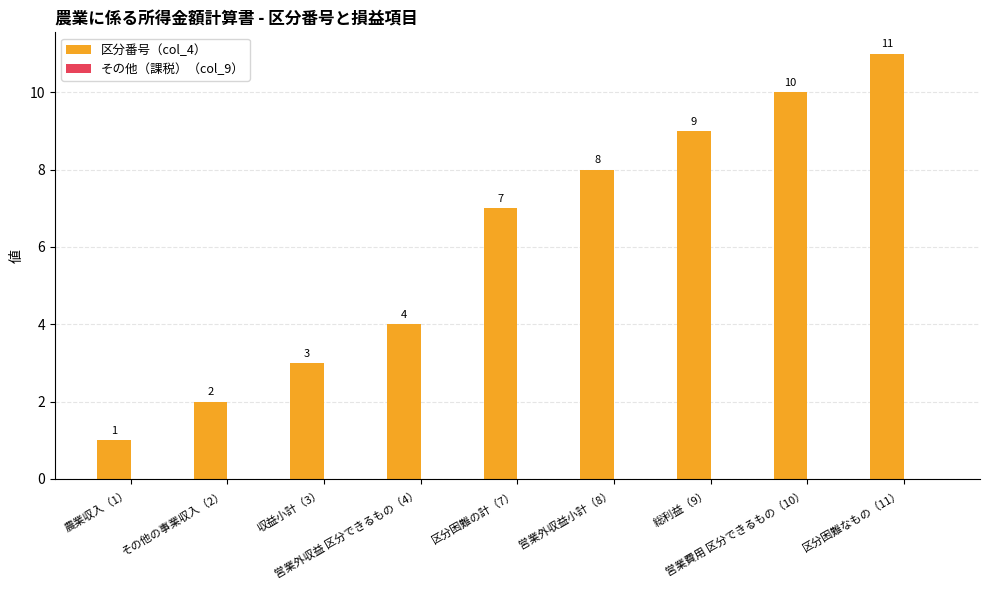

How many bars are there in total?

9